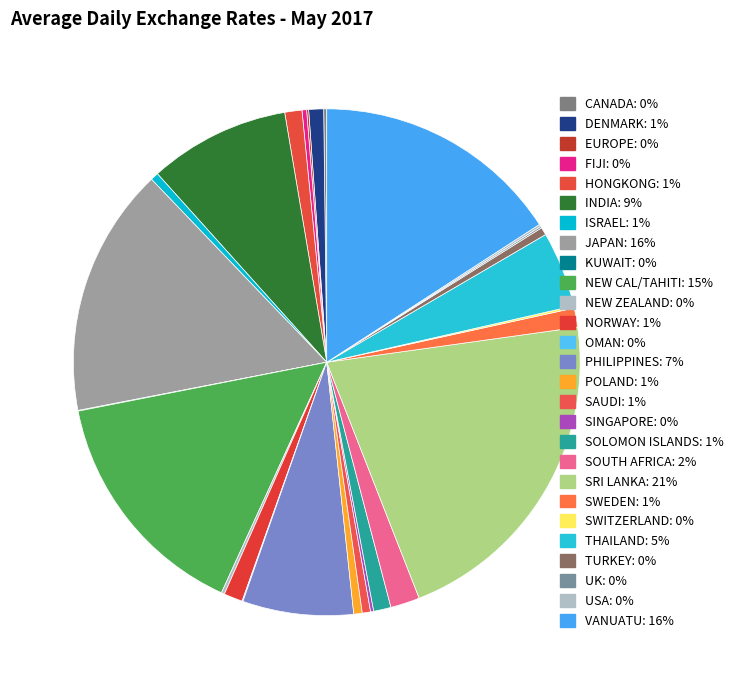

Combined, what portion of the pie is KUWAIT and NEW ZEALAND?

0.2%